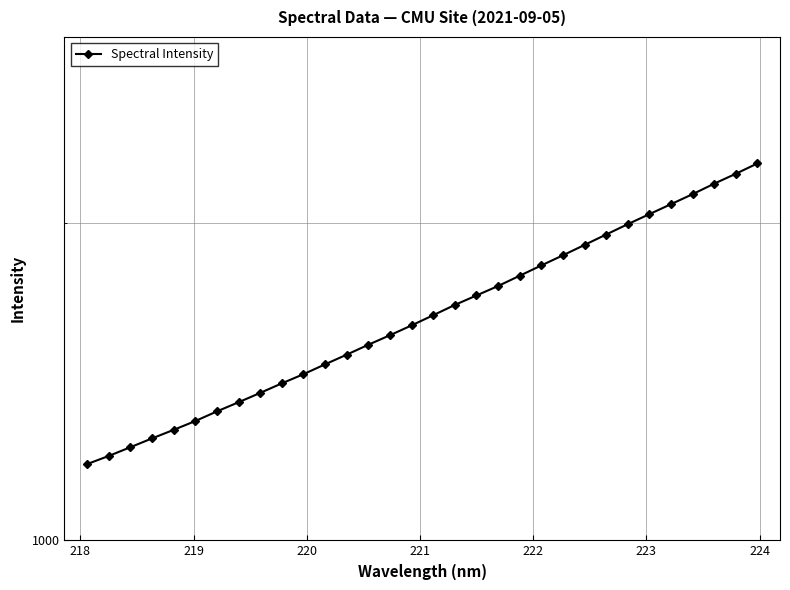

What is the greatest value displayed?

2276.4